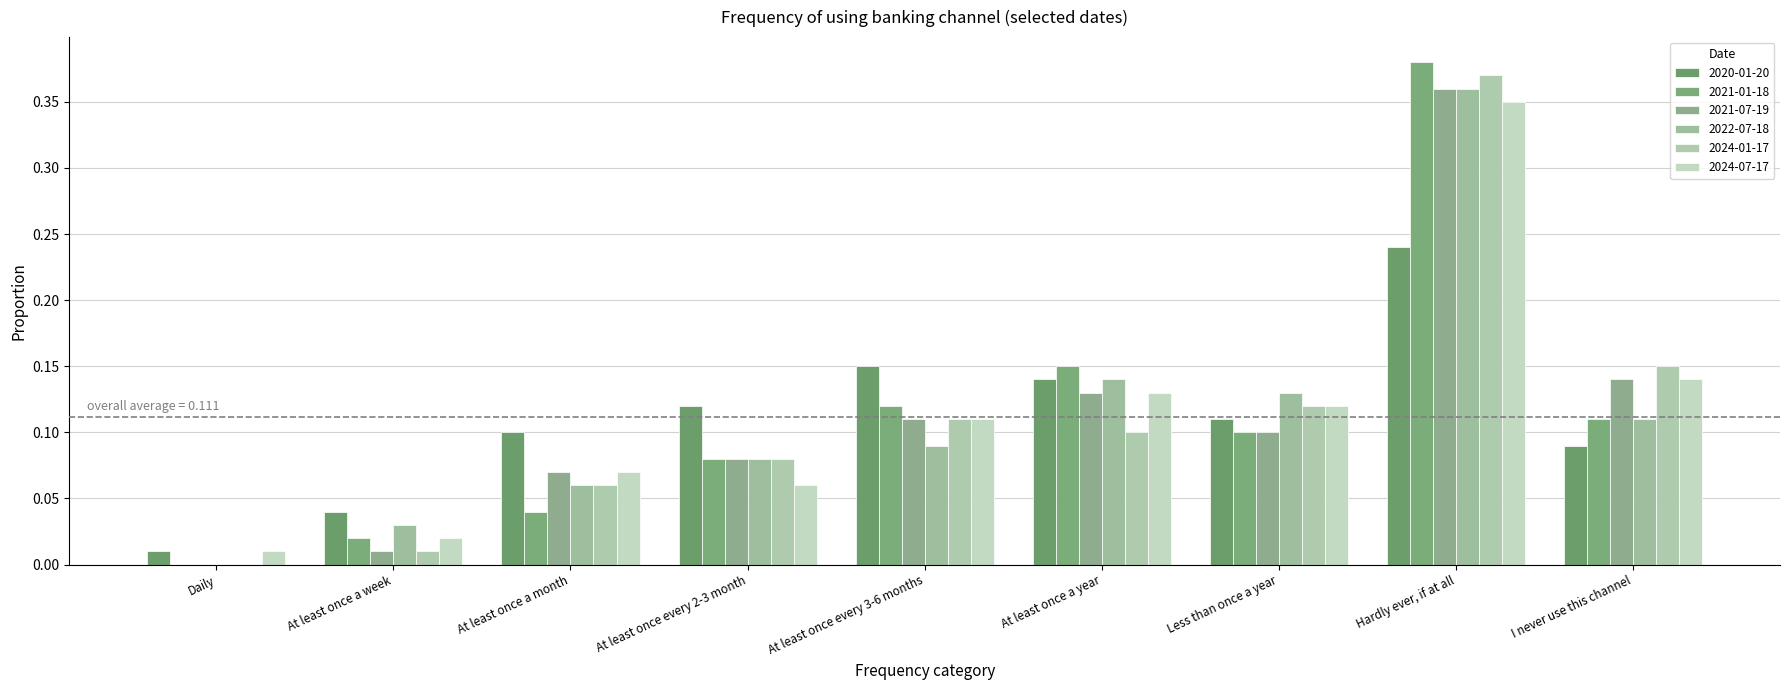

How many data points in 2022-07-18 are above 0?

8